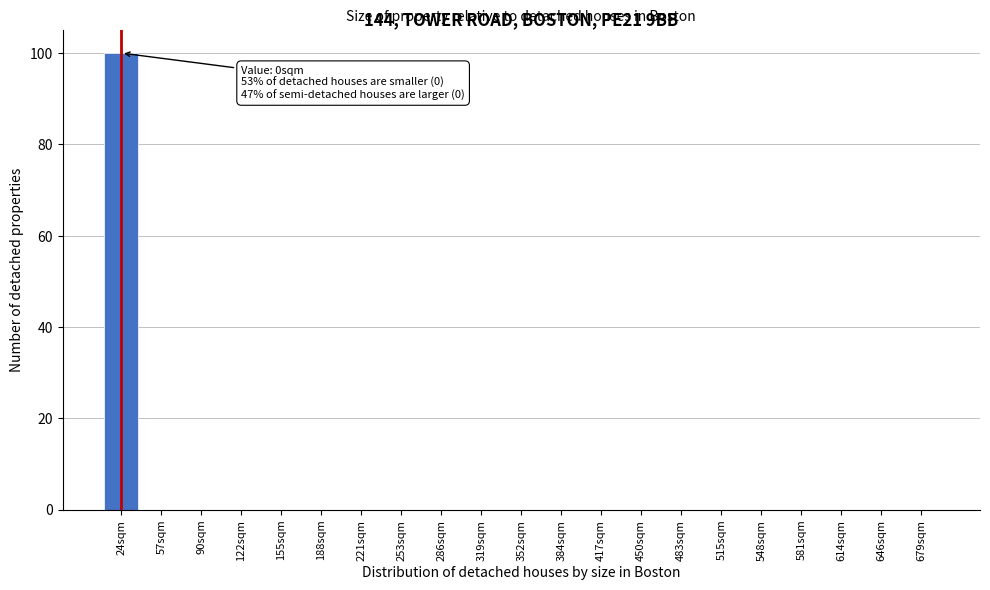

Reading right to left, extract all data points from this chart.

679sqm=0	646sqm=0	614sqm=0	581sqm=0	548sqm=0	515sqm=0	483sqm=0	450sqm=0	417sqm=0	384sqm=0	352sqm=0	319sqm=0	286sqm=0	253sqm=0	221sqm=0	188sqm=0	155sqm=0	122sqm=0	90sqm=0	57sqm=0	24sqm=100